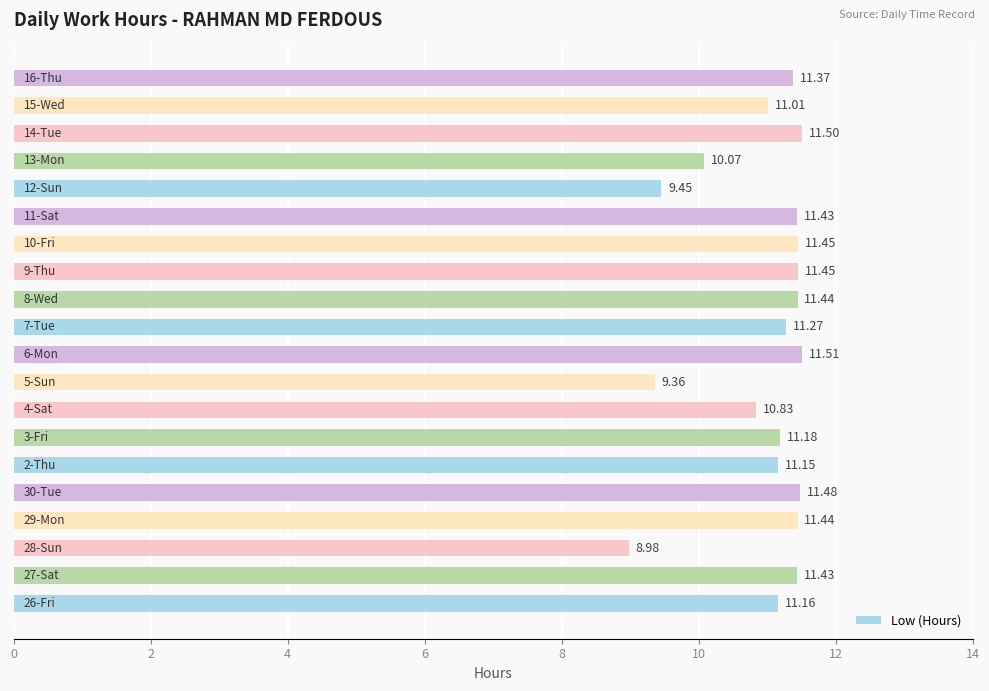

What is the difference between the second highest and second lowest values?

2.1